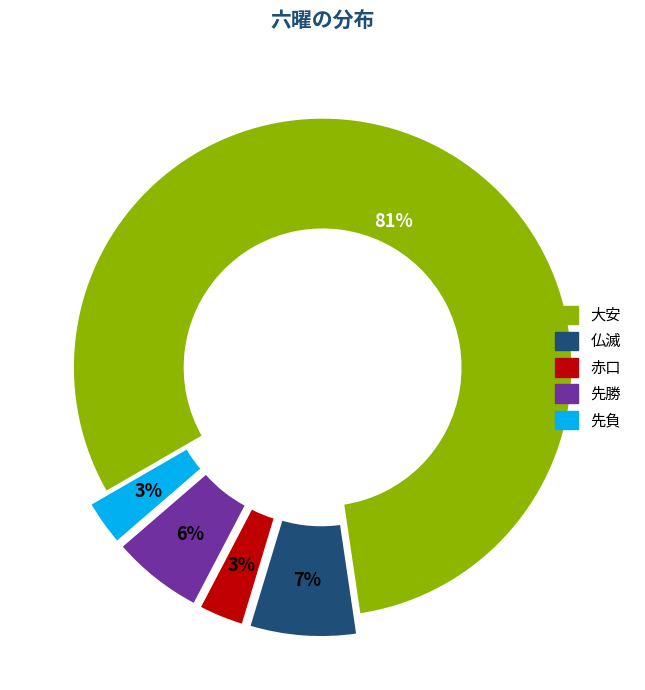

Do 大安 and 赤口 together represent more than half of the pie?

Yes